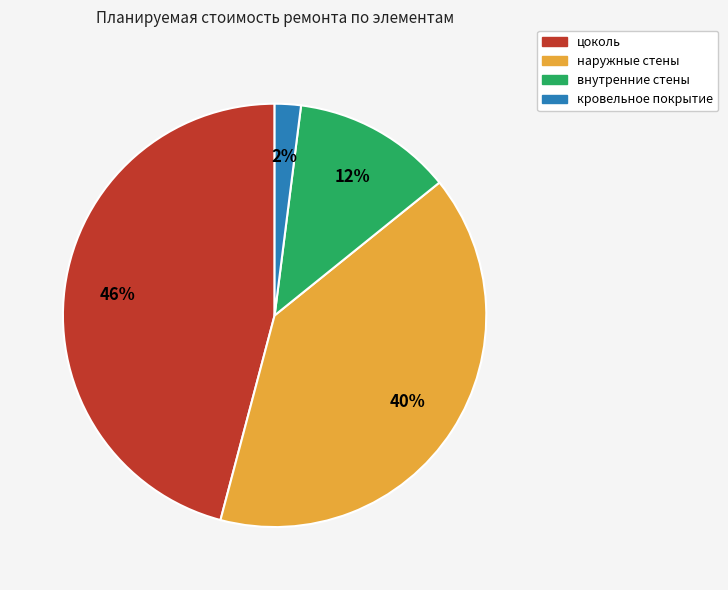

Do цоколь and кровельное покрытие together represent more than half of the pie?

No